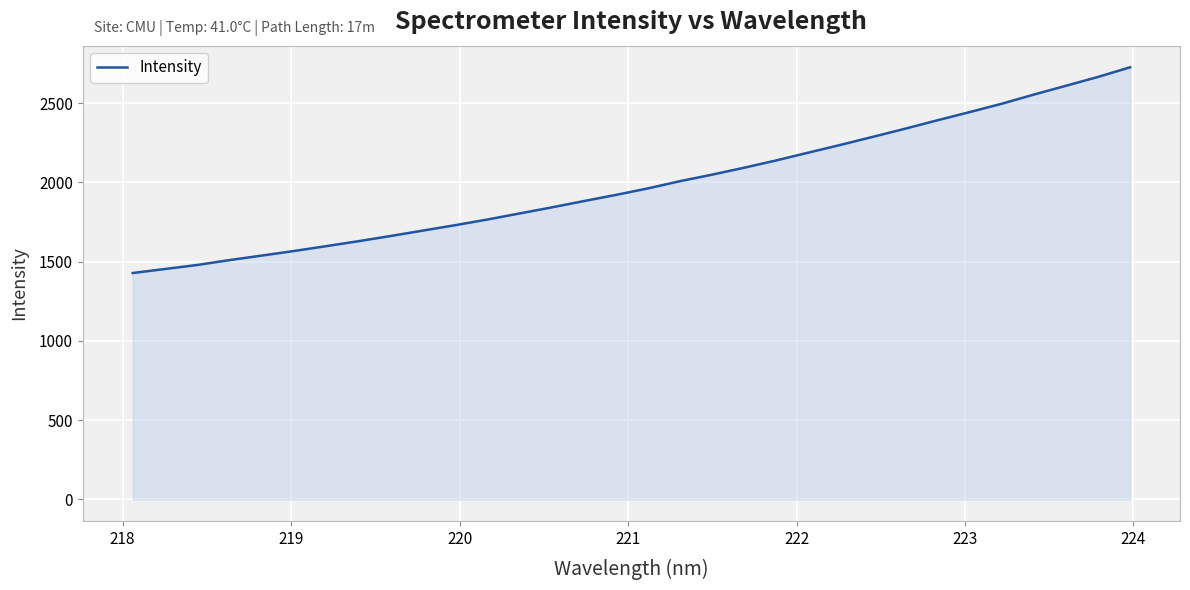

What is the difference between the maximum and minimum values?

1297.7